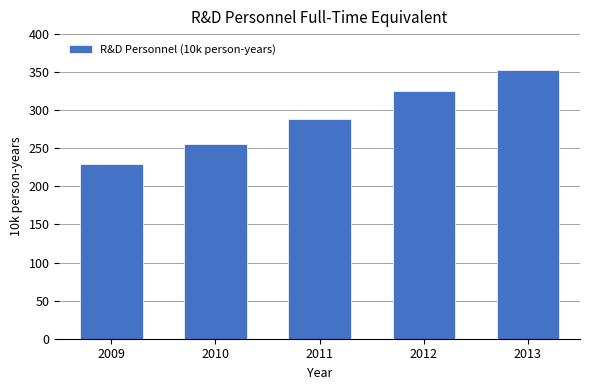

Reading right to left, extract all data points from this chart.

353.3	324.7	288.3	255.4	229.1